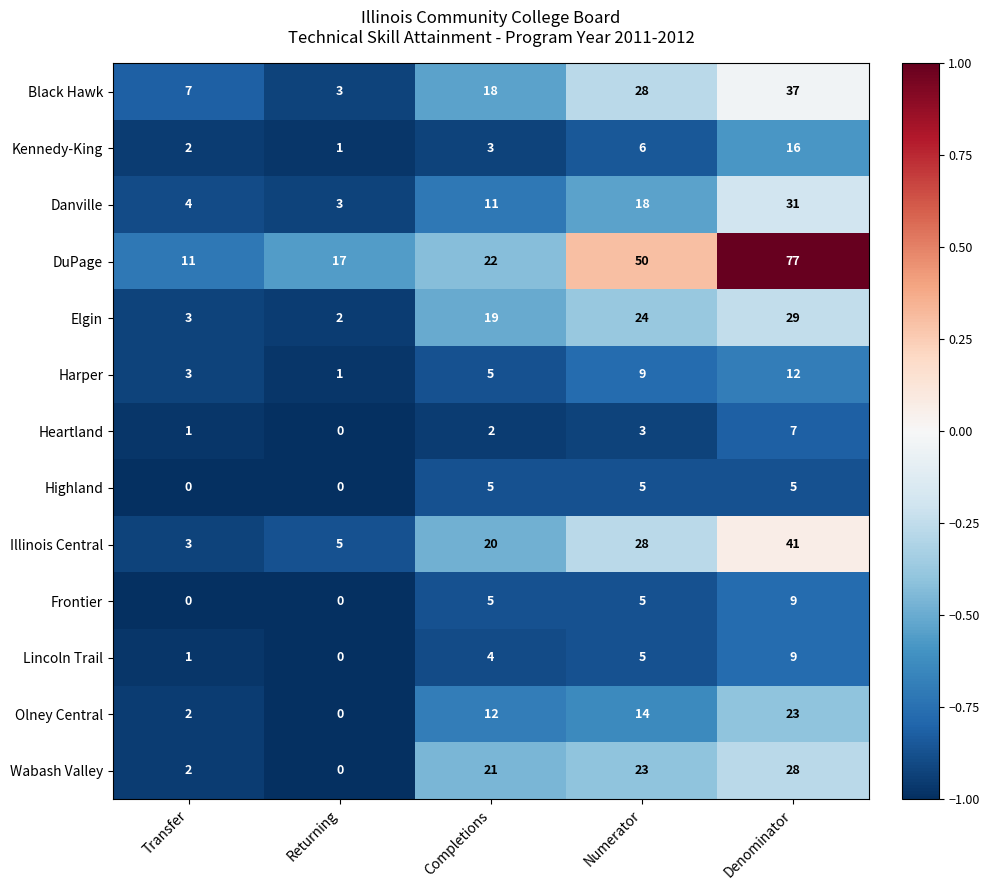

Is it true that Elgin equals 32 at Completions?

False